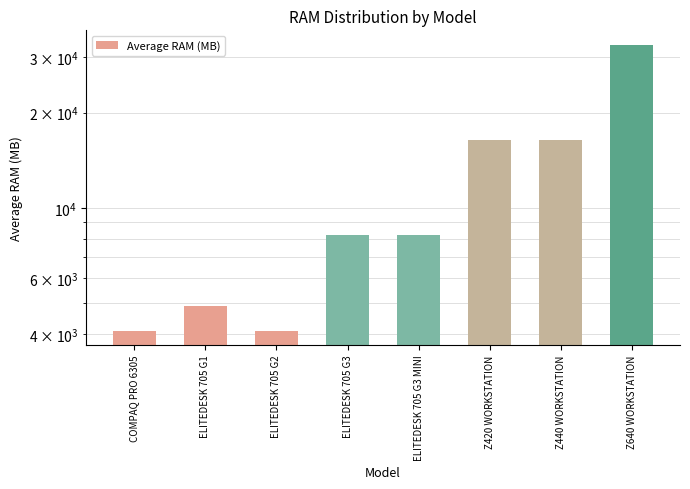

Reading left to right, extract all data points from this chart.

4096	4915	4096	8192	8192	16384	16384	32768